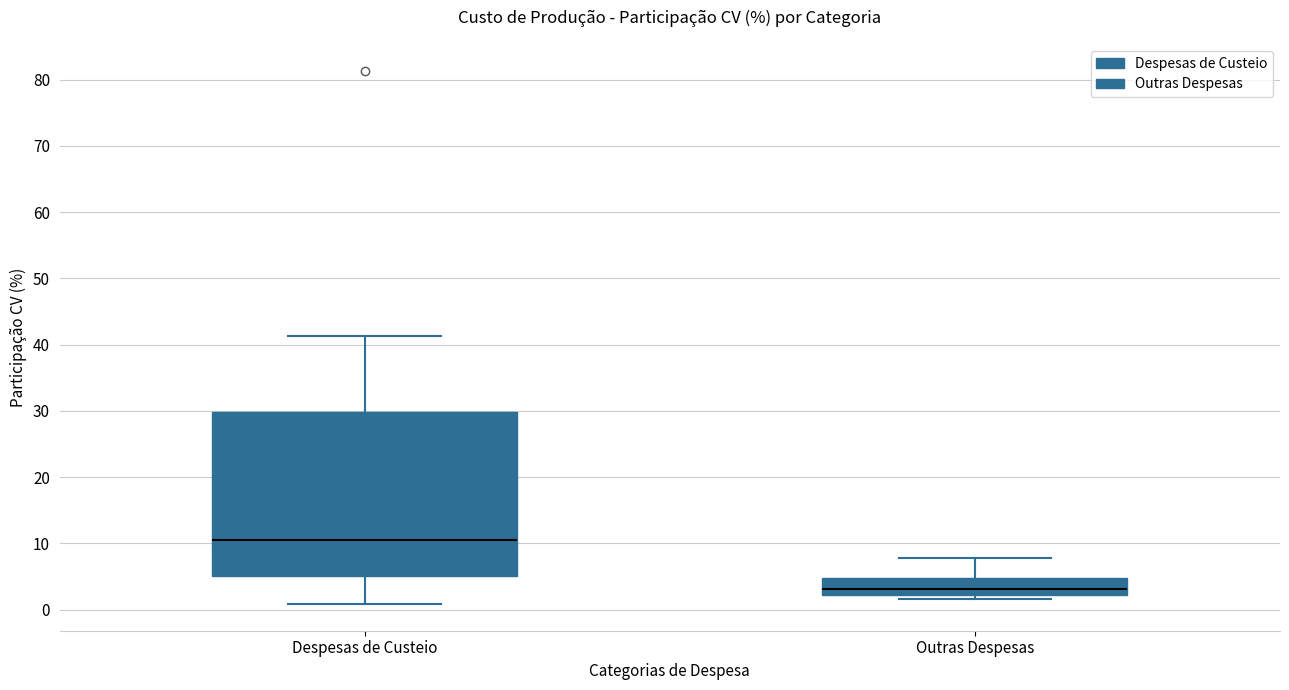

Where does the lower whisker of the box for Despesas de Custeio end on the y-axis? The values are not printed on the chart, so give them approximately, as read against the axis.

1